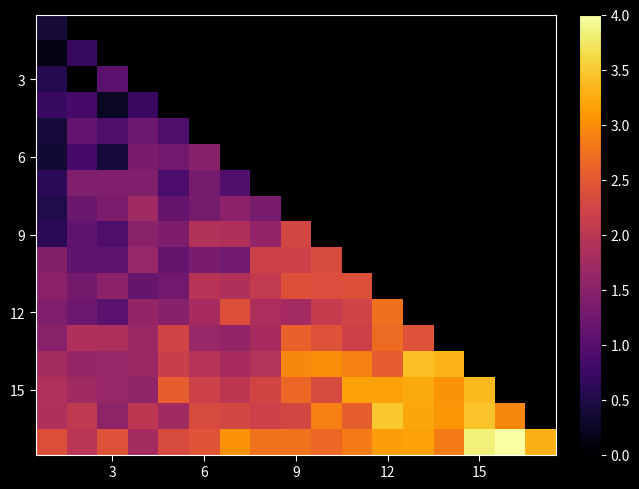

What is the highest value of the row_12 series?

2.7